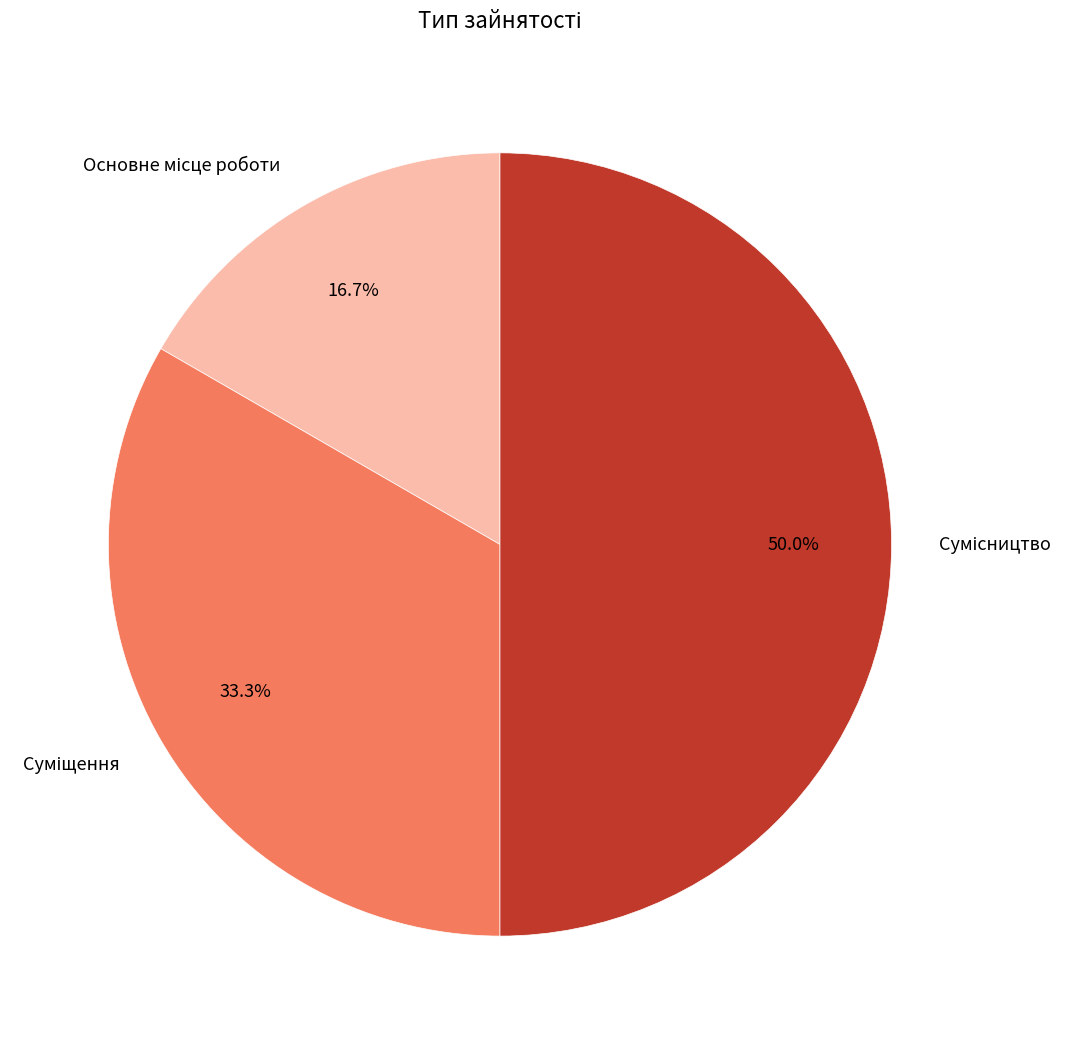

Which has a higher value, Сумісництво or Суміщення?

Сумісництво